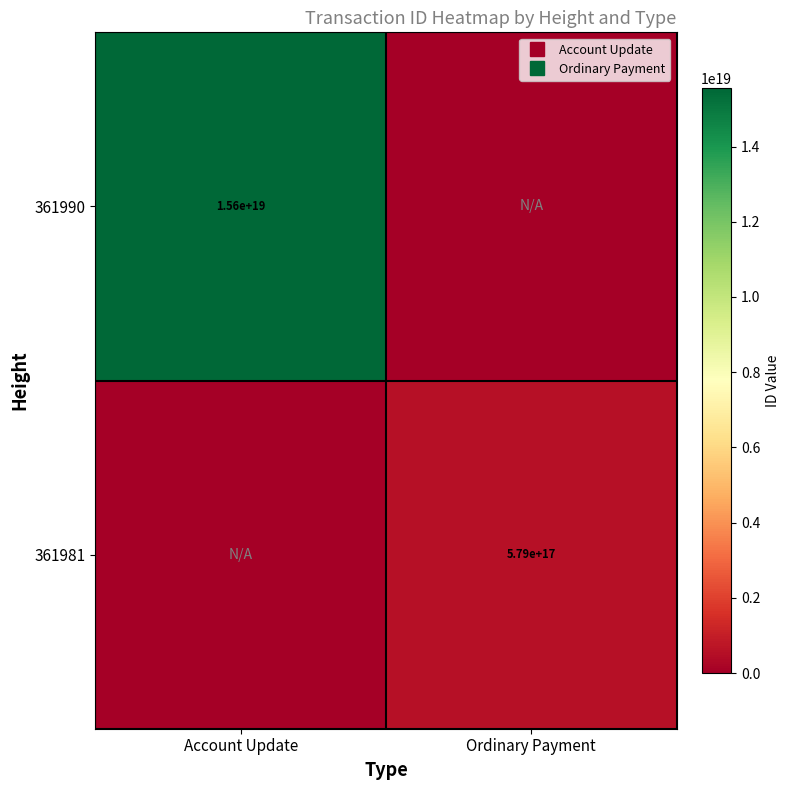

True or false: 361981 has a value of 314140271712762944 at Ordinary Payment.

False